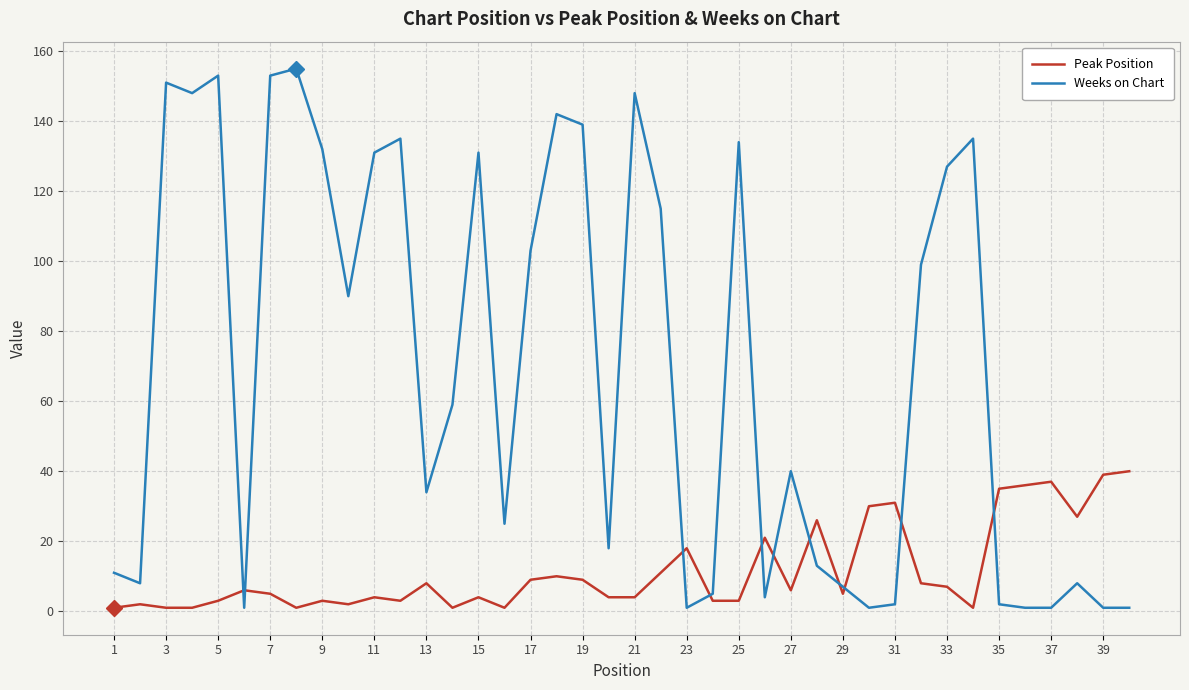

List the series in order of their overall mean, lowest first.

Peak Position, Weeks on Chart